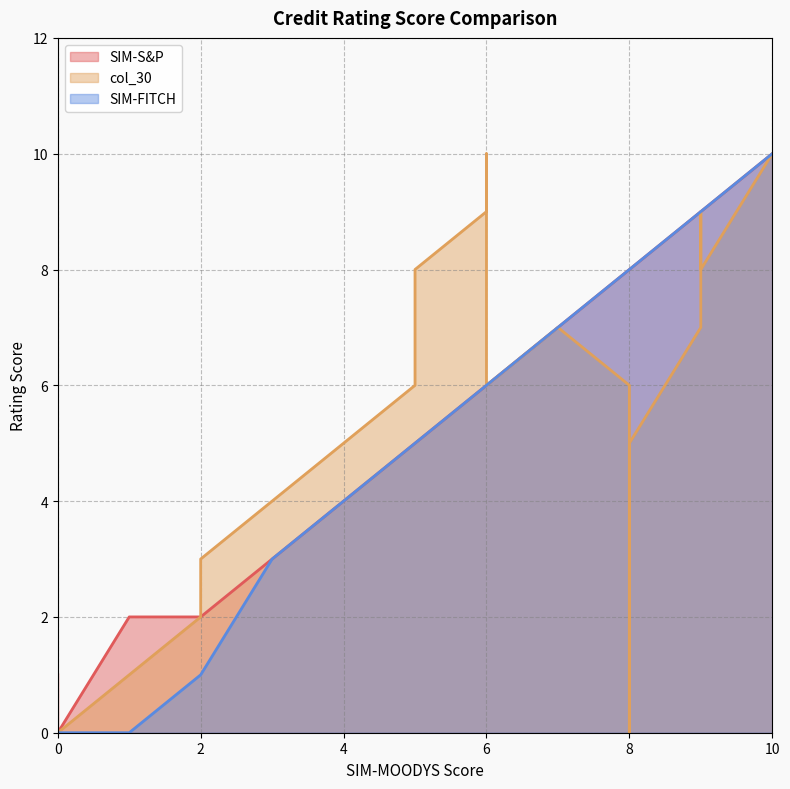

What is the maximum value for SIM-S&P?

10